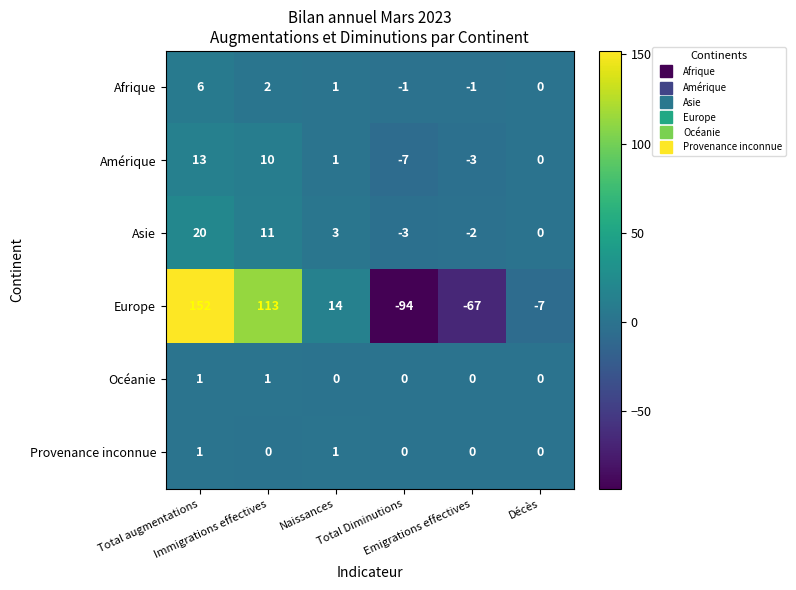

What is the difference between the second highest and second lowest values in the Asie series?

13